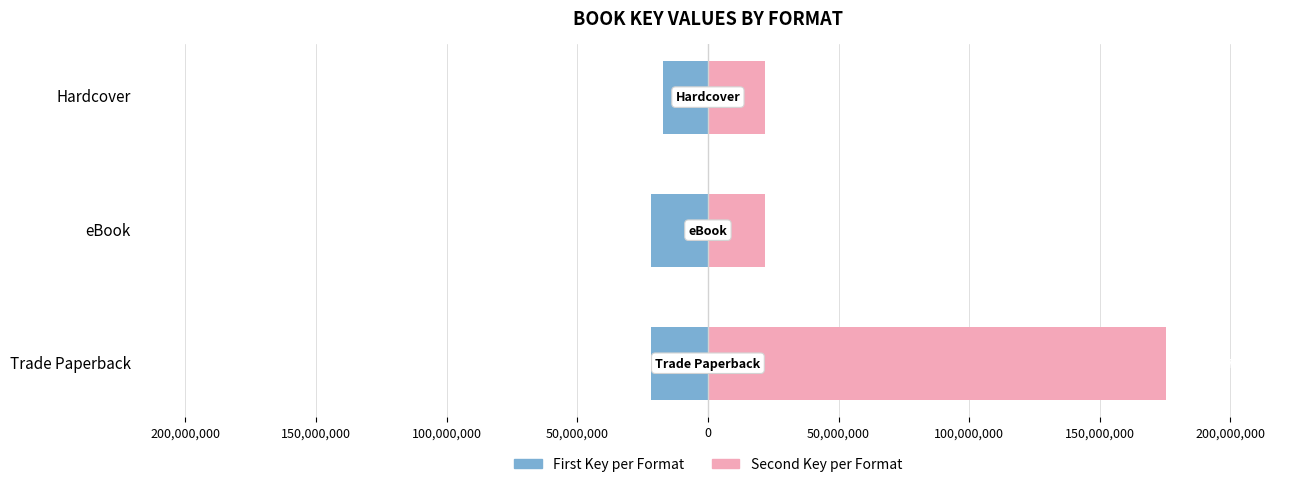

What are all the series names shown in the legend?

First Key per Format, Second Key per Format